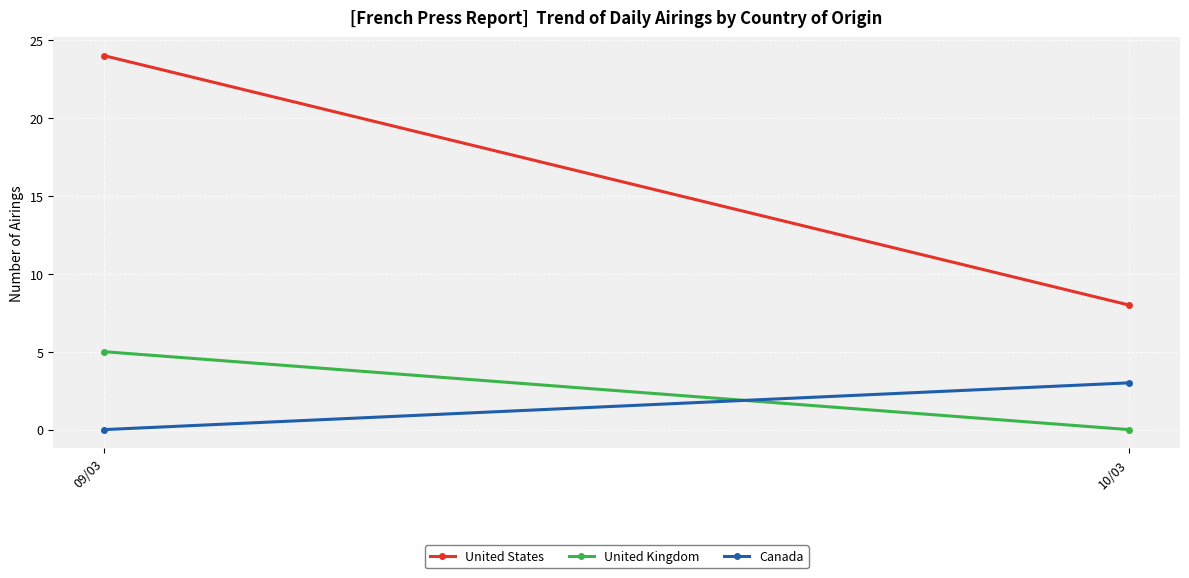

Reading left to right, what are all the values shown in this chart?

United States: 09/03=24	10/03=8
United Kingdom: 09/03=5	10/03=0
Canada: 09/03=0	10/03=3